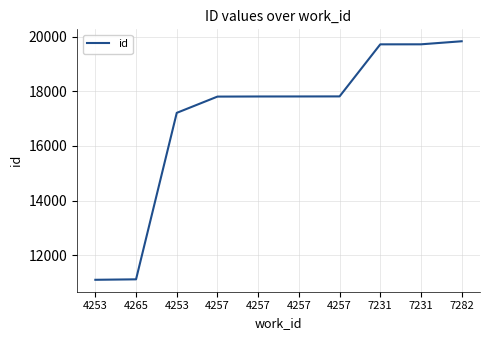

True or false: there are more than 1 points higher than both neighbors.

False